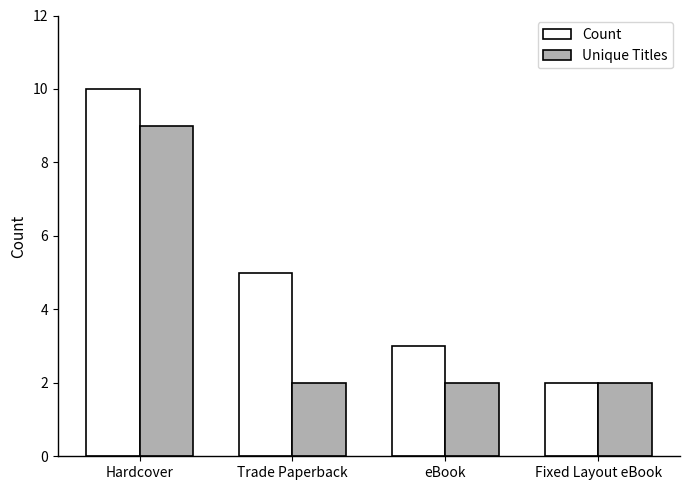

Which series has the largest range (max minus min)?

Count